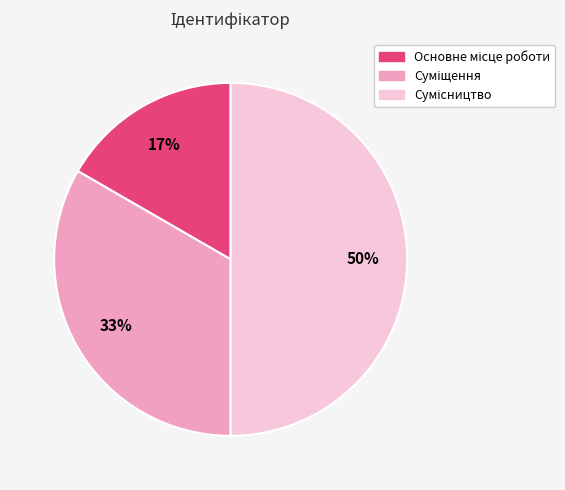

To the nearest percent, what is the average slice percentage?

33%